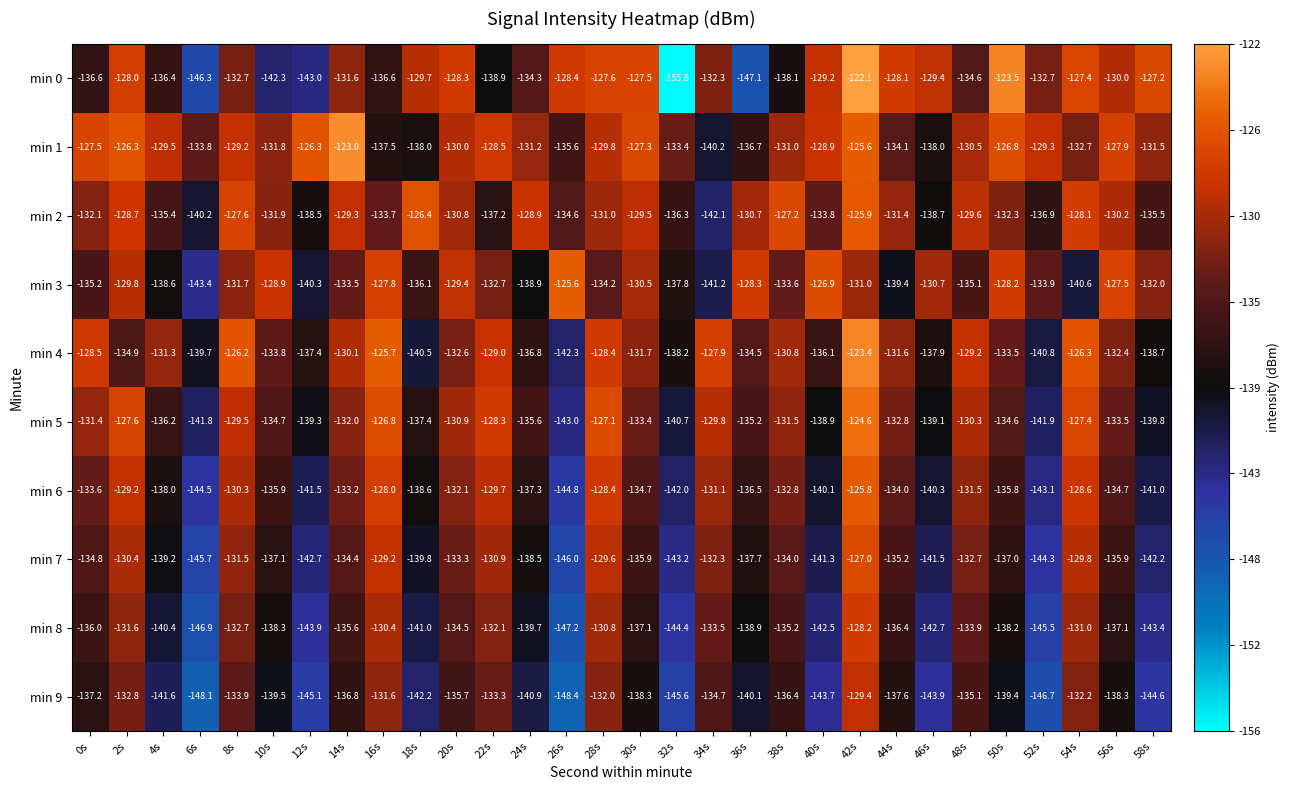

What is the average value of the min 8 series?

-137.6